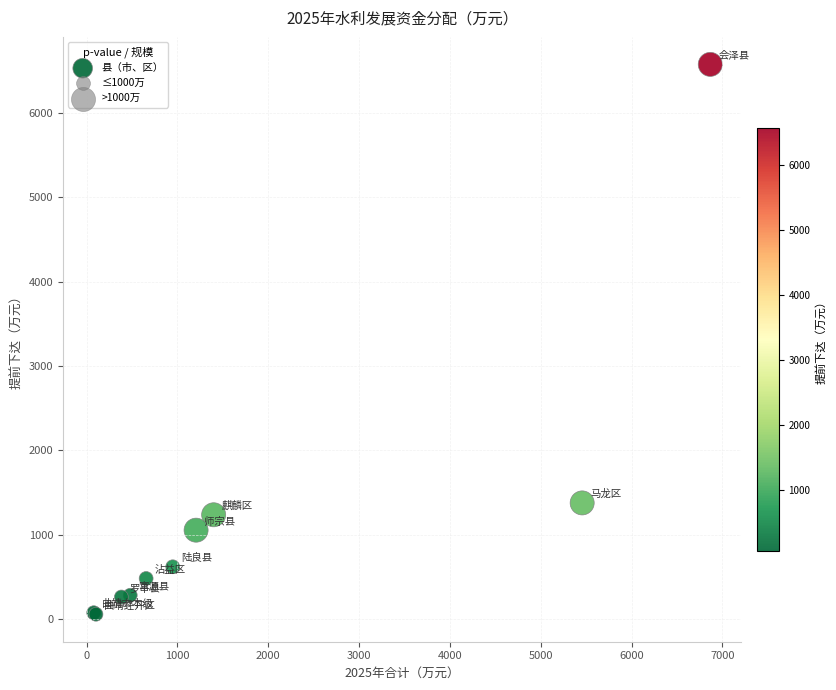

What Y value in the scatter plot is closest to 3316?

1378.5